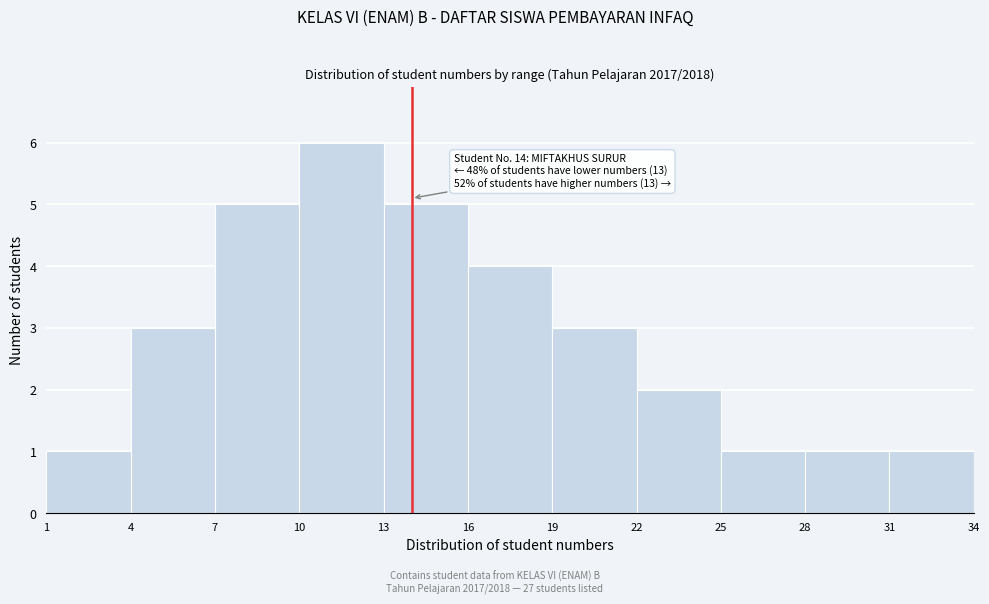

Which range on the x-axis has the tallest bar?

10 to 13